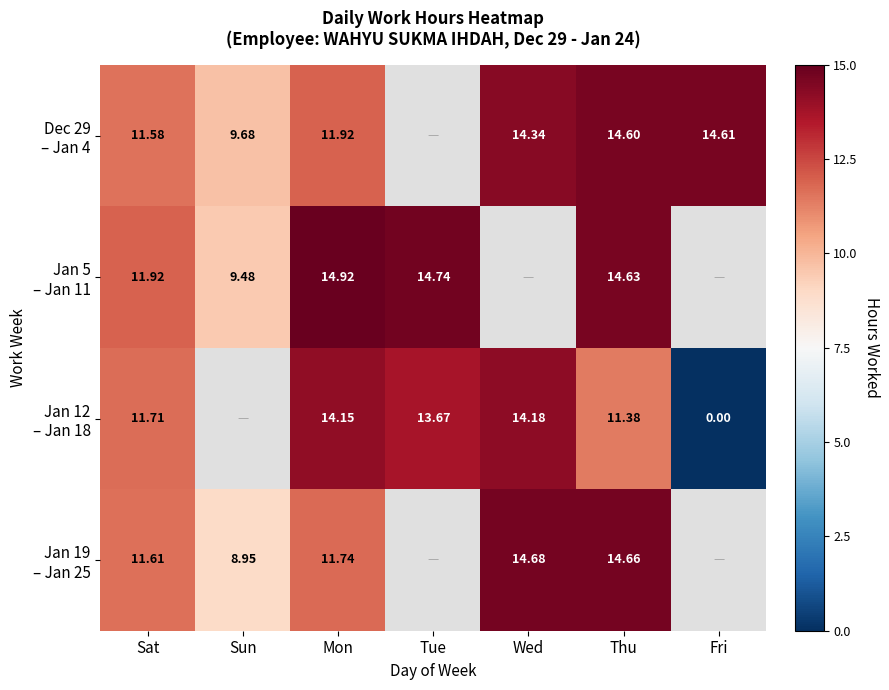

The value of Jan 19 – Jan 25 at Thu is 7.6. True or false?

False